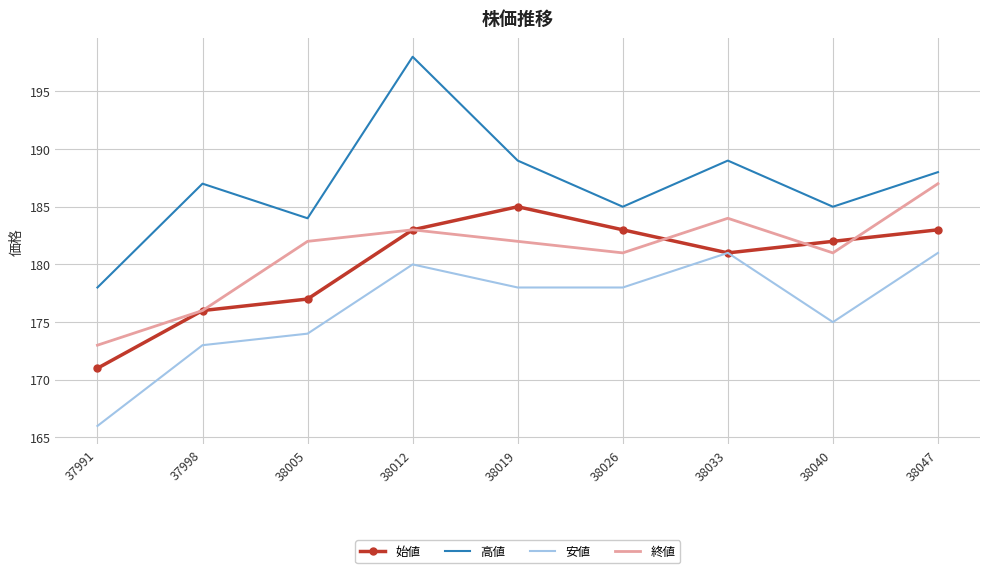

Rank the series at 38019 from lowest to highest value.

安値, 終値, 始値, 高値